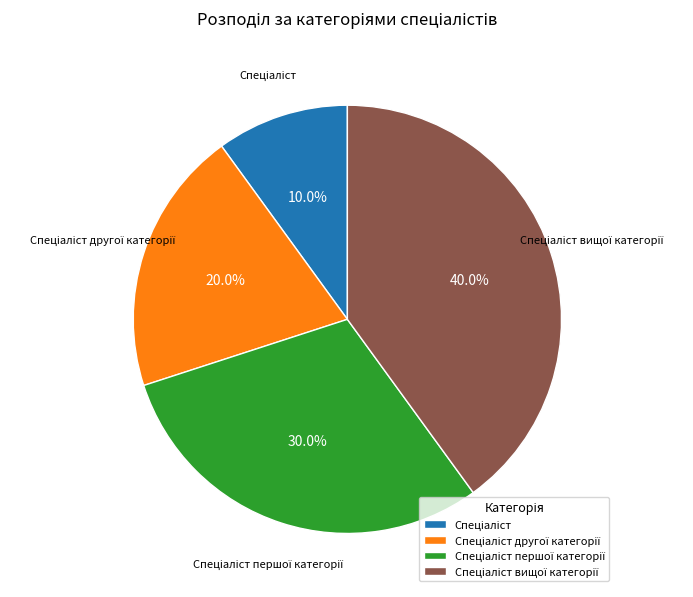

Is there any slice that represents more than half of the pie?

No